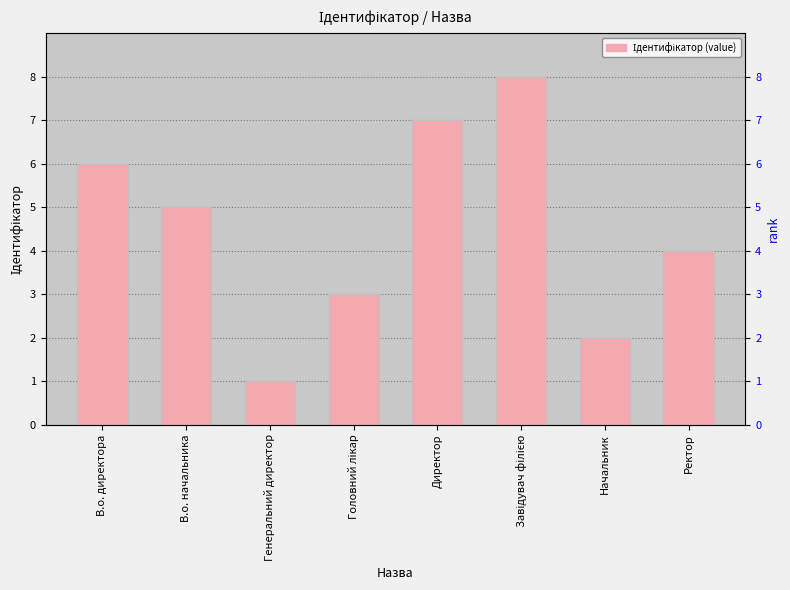

What is the change in value from Генеральний директор to Головний лікар?

+2